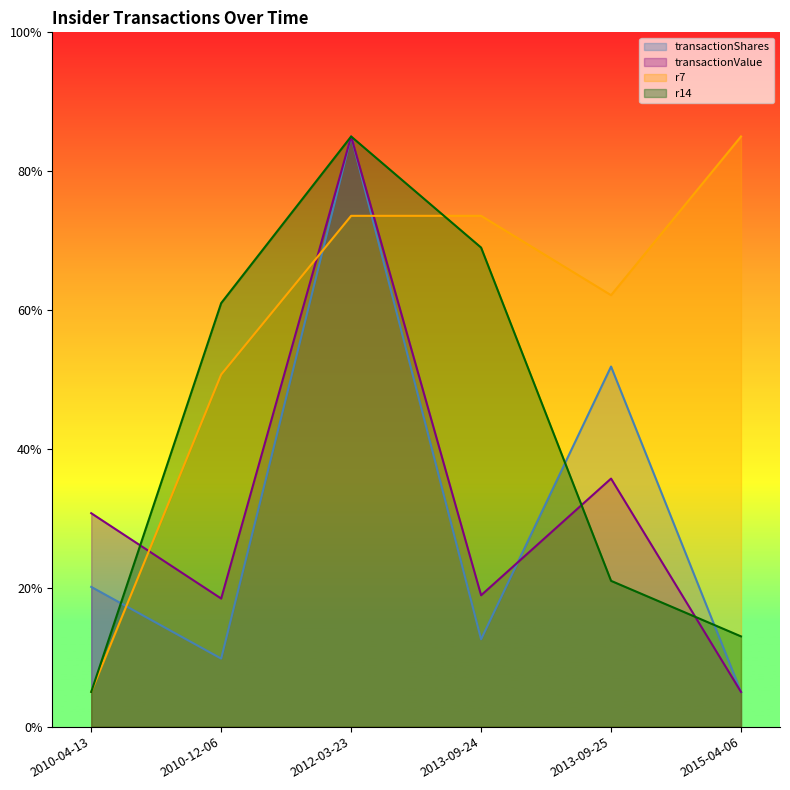

True or false: transactionShares has a value of 20.1 at 2010-04-13.

True